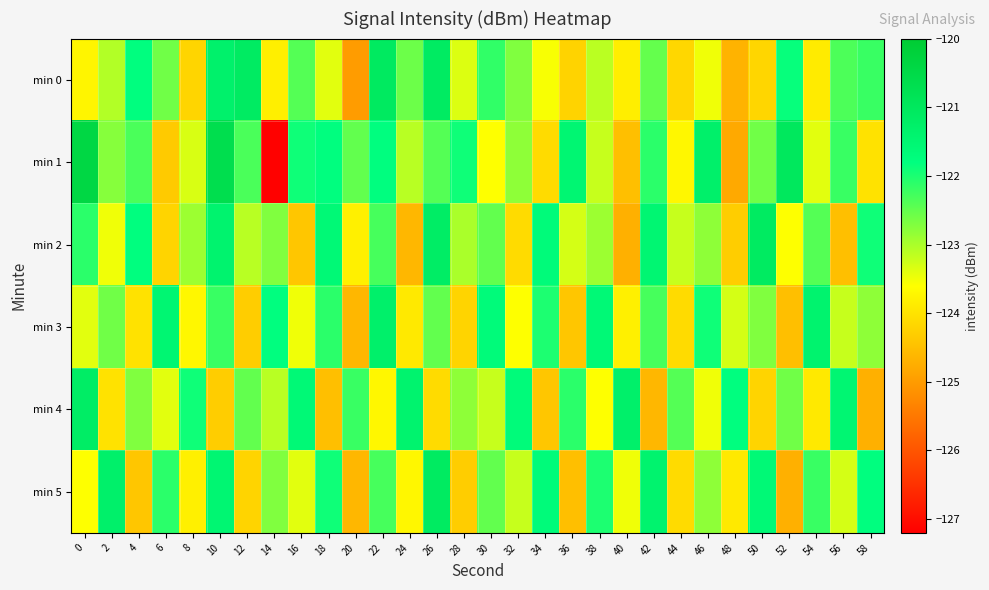

Which category has the lowest value across all series?

14